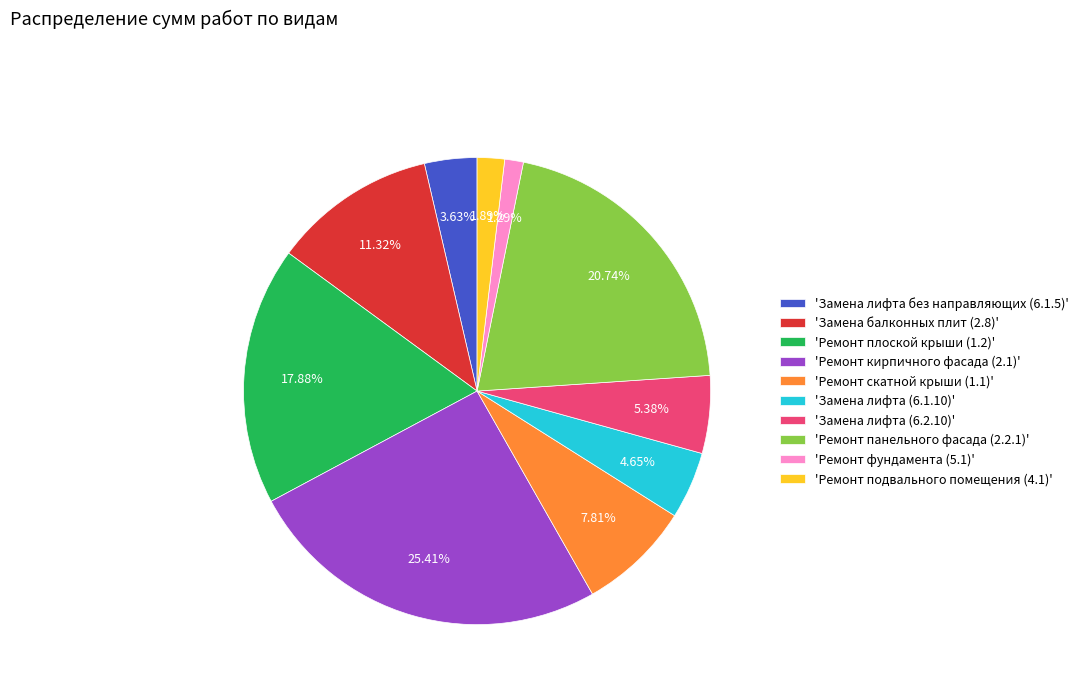

Which category has the smallest portion of the pie?

'Ремонт фундамента (5.1)'